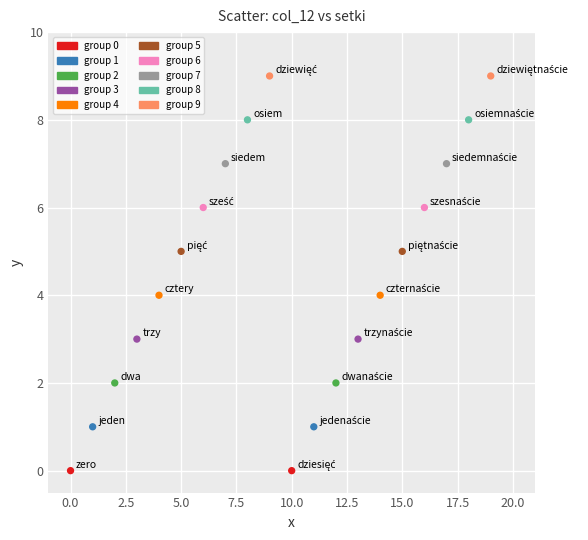

What is the range of Y values (max minus min)?

9